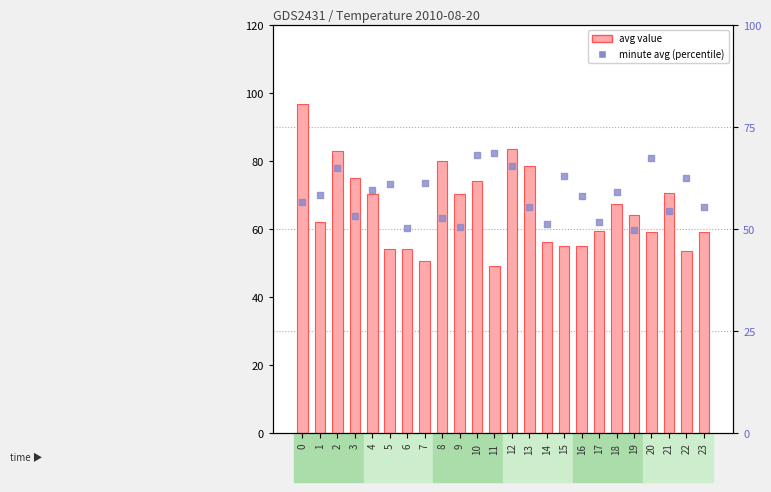

What is the total value across all series at 22?

115.9